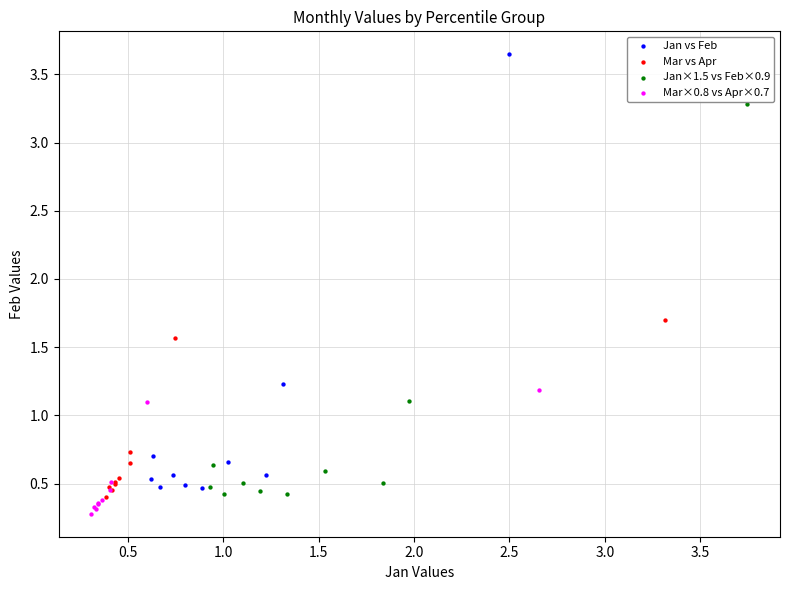

Which series contains the highest Y value?

Jan vs Feb